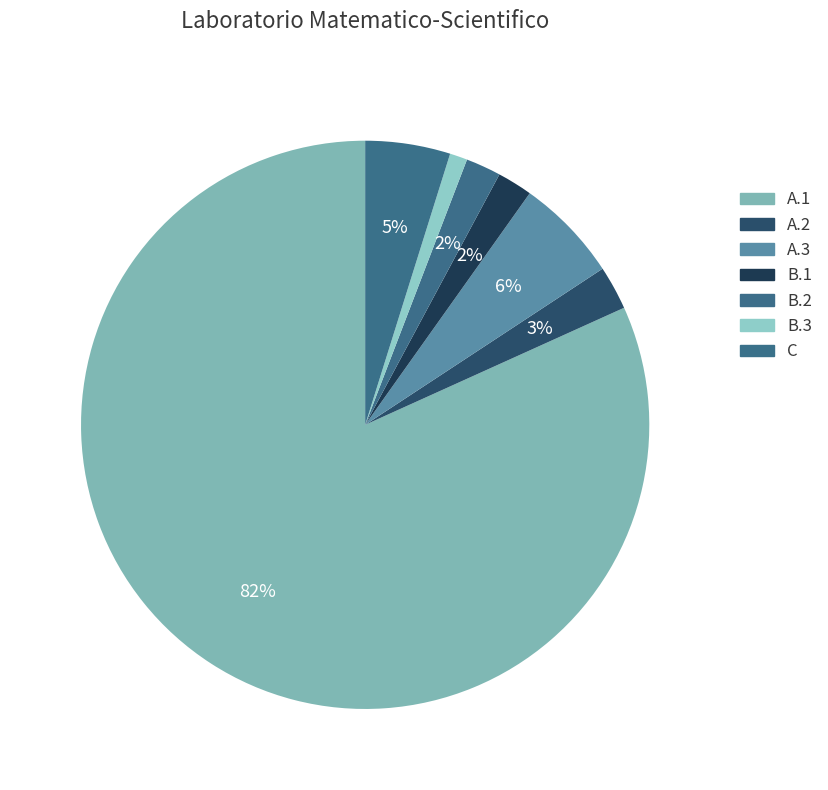

To the nearest percent, what portion does B.2 represent?

2%